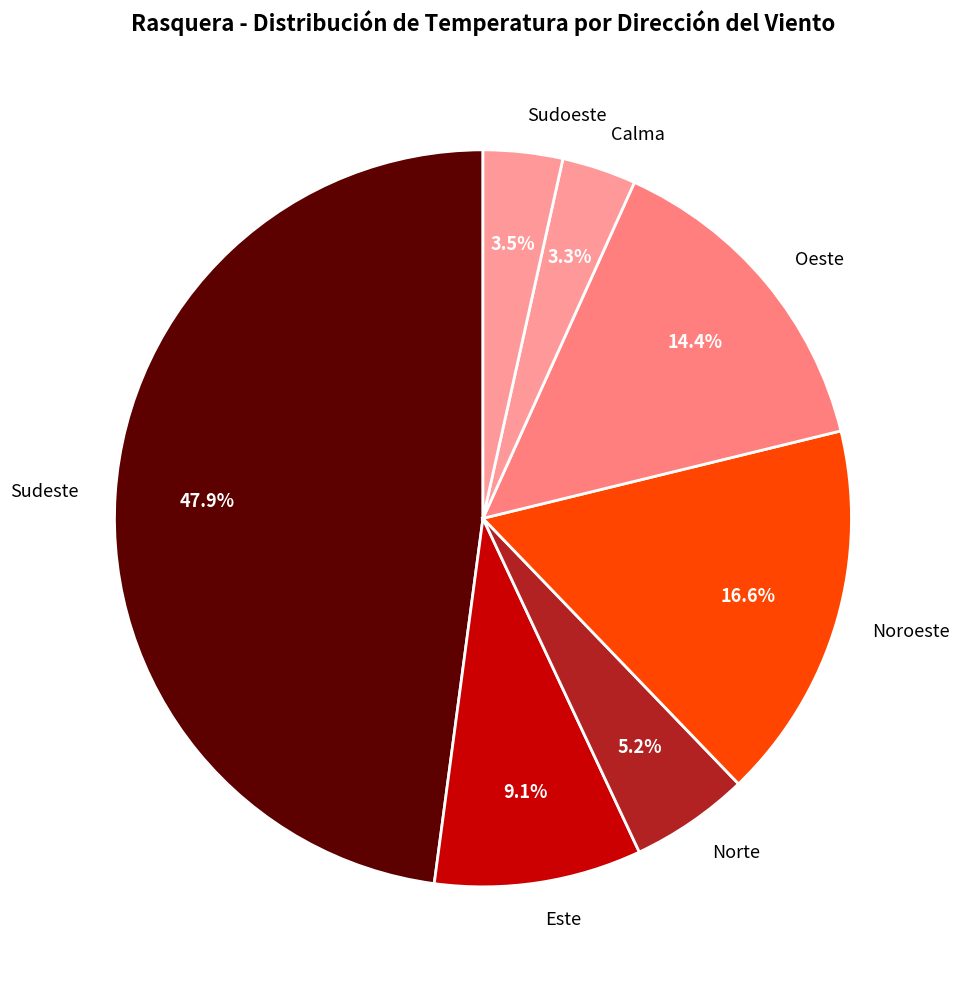

Do Noroeste and Norte together represent more than half of the pie?

No